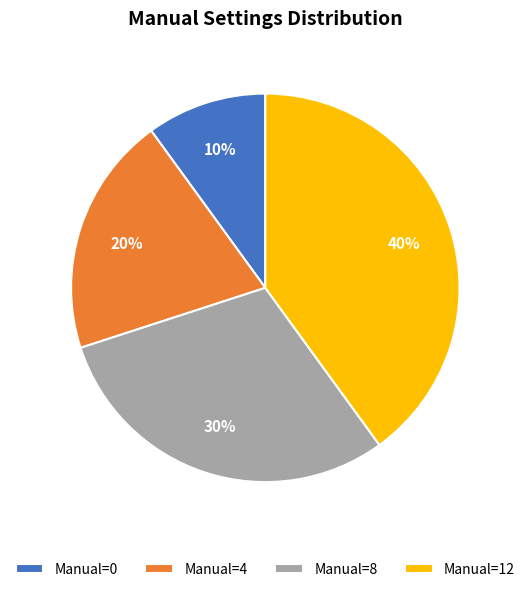

To the nearest percent, what is the combined percentage of Manual=12 and Manual=0?

50%